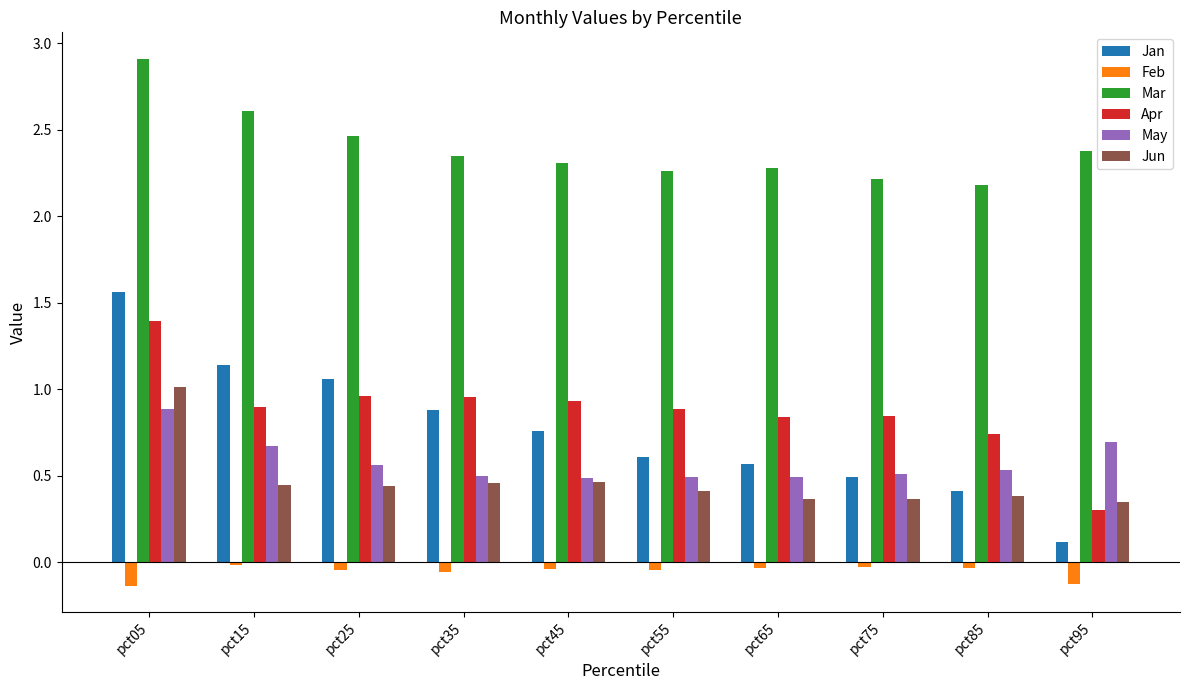

Are the bars horizontal?

No